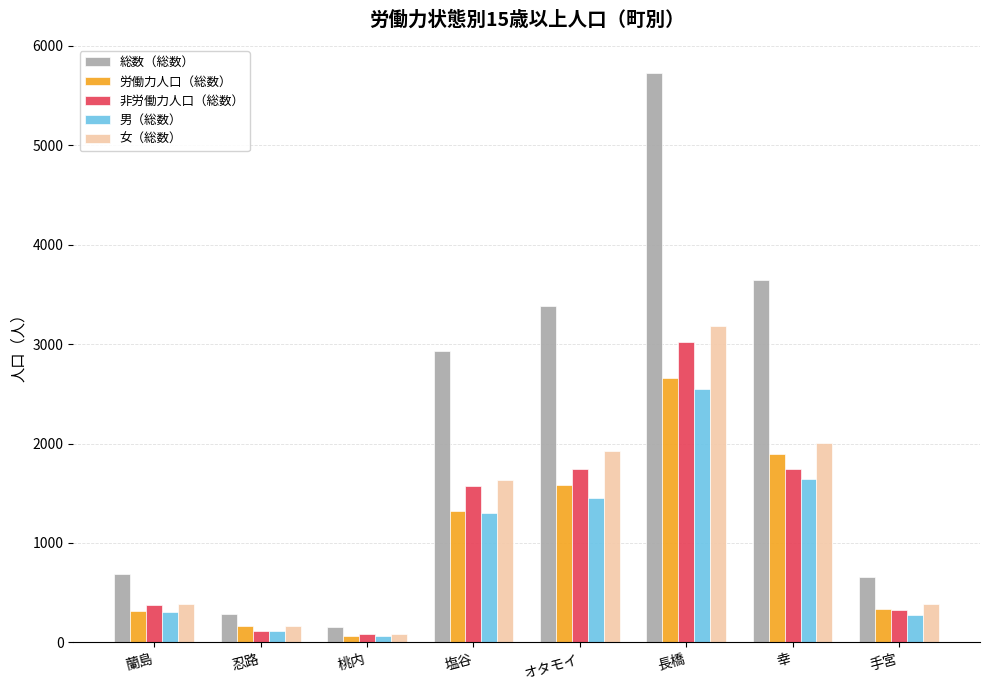

How many bars are there in each group?

5